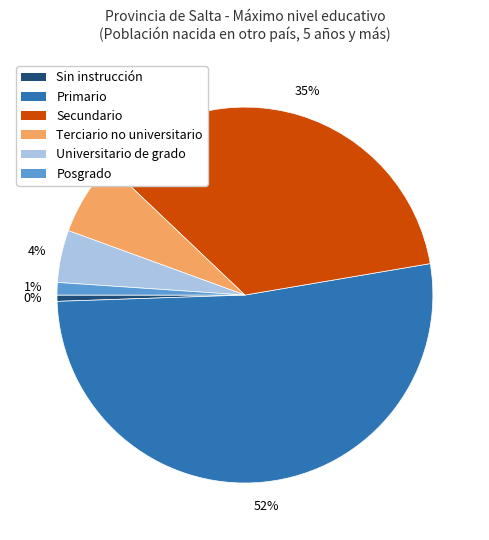

How many segments does this pie chart have?

6